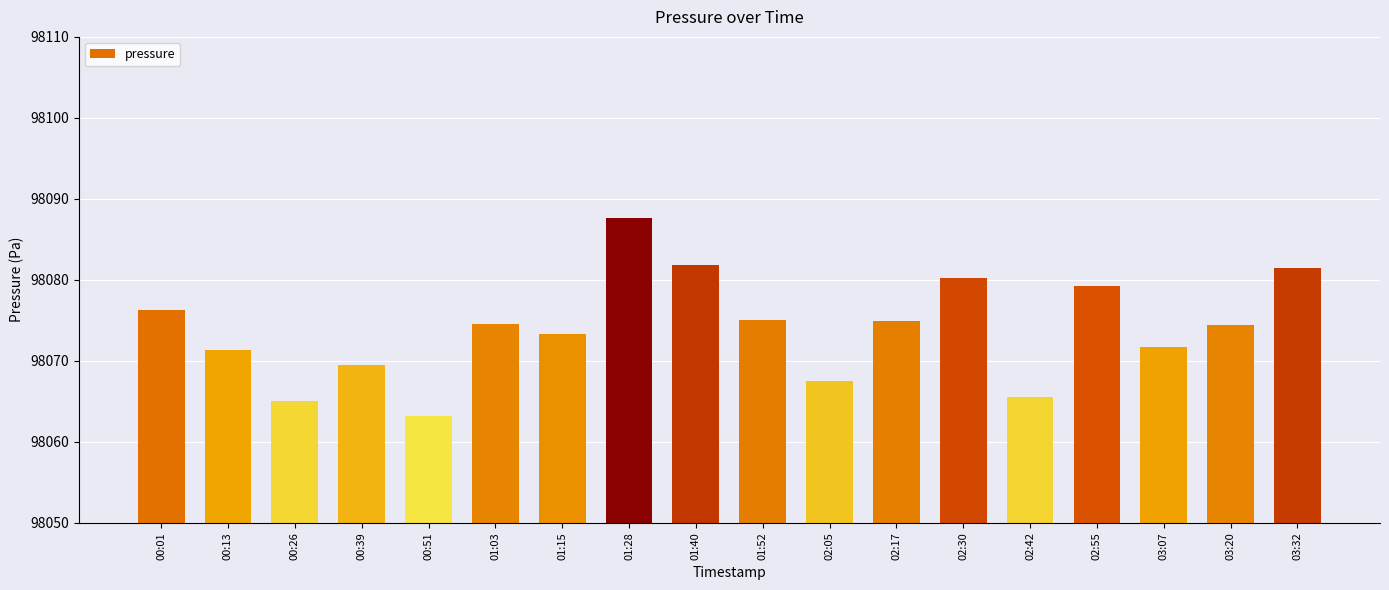

True or false: the data shows 98069.5 at 00:39.

True